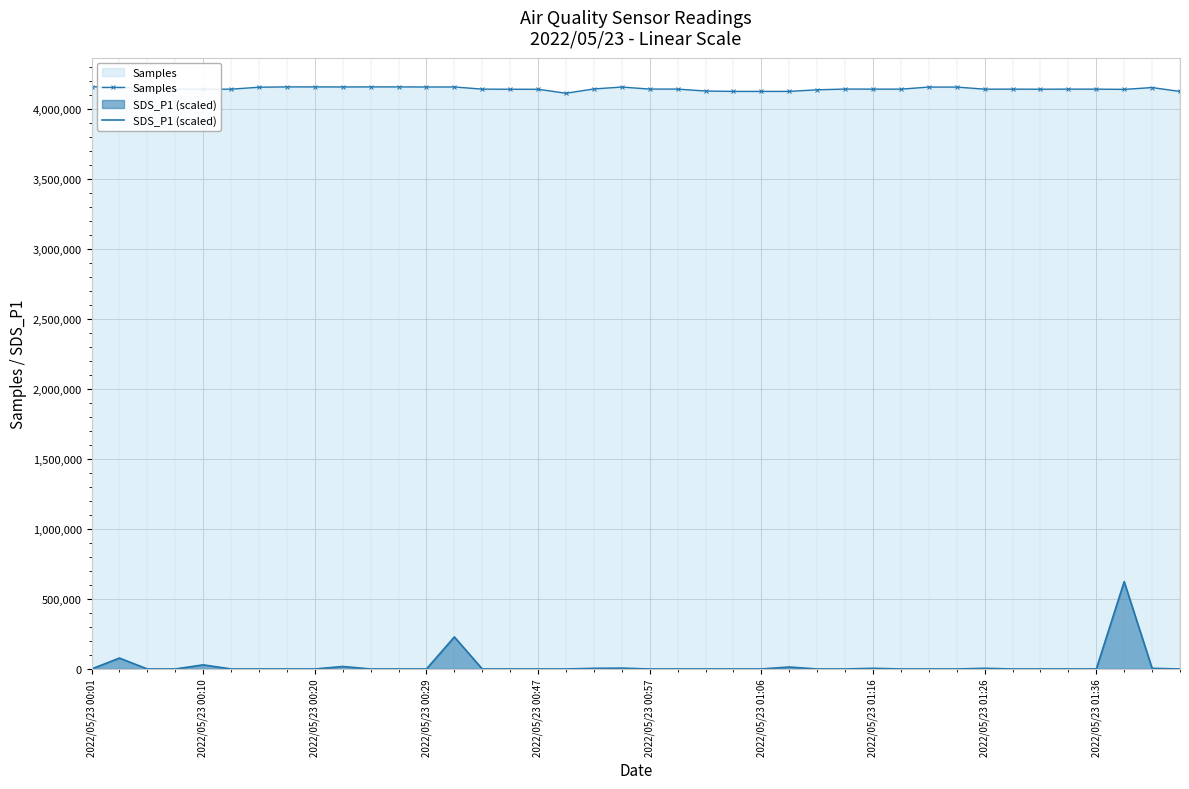

Reading right to left, transcribe all the data shown in this chart.

Samples: 4128548.0	4156277.0	4143448.0	4145027.0	4145206.0	4144426.0	4145103.0	4144865.0	4159828.0	4159867.0	4145069.0	4145142.0	4145668.0	4140288.0	4129017.0	4128798.0	4128860.0	4131621.0	4145365.0	4145494.0	4159978.0	4146527.0	4115752.0	4144136.0	4144233.0	4145132.0	4160606.0	4160401.0	4161108.0	4160938.0	4160776.0	4160927.0	4161062.0	4158819.0	4144799.0	4144746.0	4144733.0	4144979.0	4161152.0	4161781.0
SDS_P1 (scaled): 0.0	4676.2	624267.2	0.0	0.0	0.0	0.0	4676.2	0.0	0.0	0.0	4676.2	0.0	0.0	14028.5	0.0	0.0	0.0	0.0	0.0	6079.0	4676.2	0.0	0.0	0.0	0.0	229131.8	0.0	0.0	0.0	17769.4	0.0	0.0	0.0	0.0	29459.8	0.0	0.0	78091.8	0.0